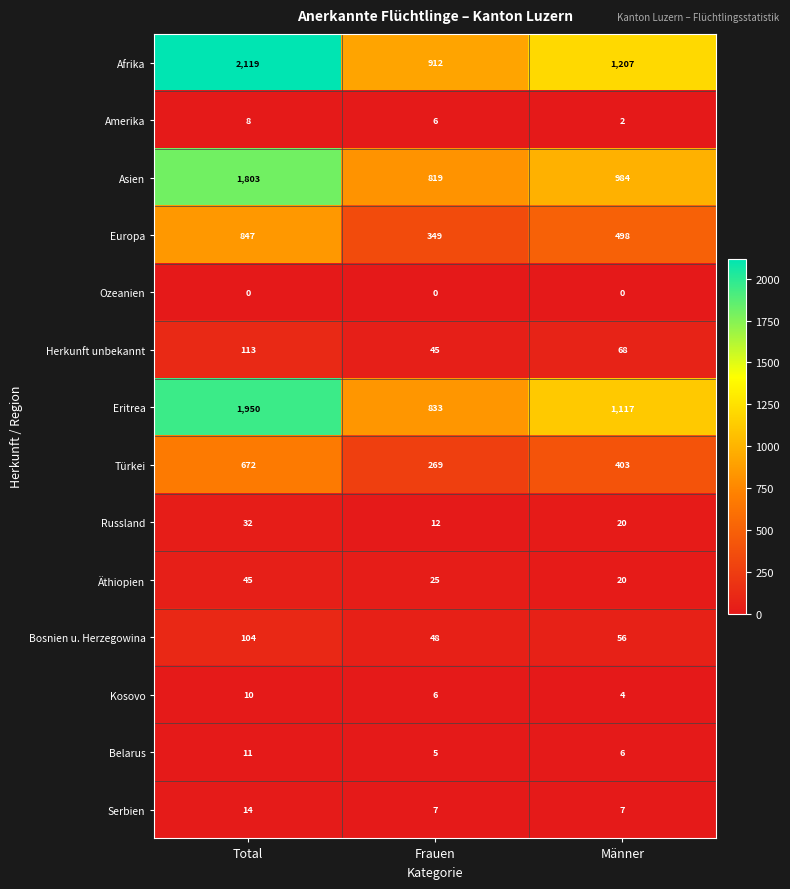

Where is Türkei nearest to the value 470?

Männer